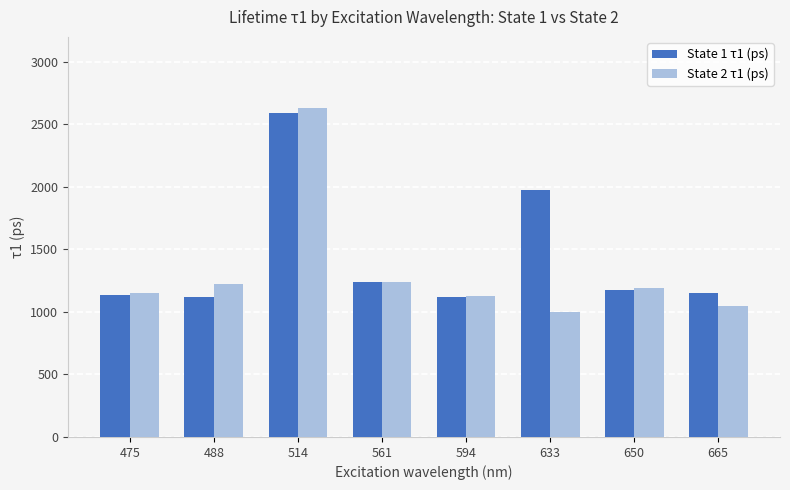

How many bars are there in each group?

2